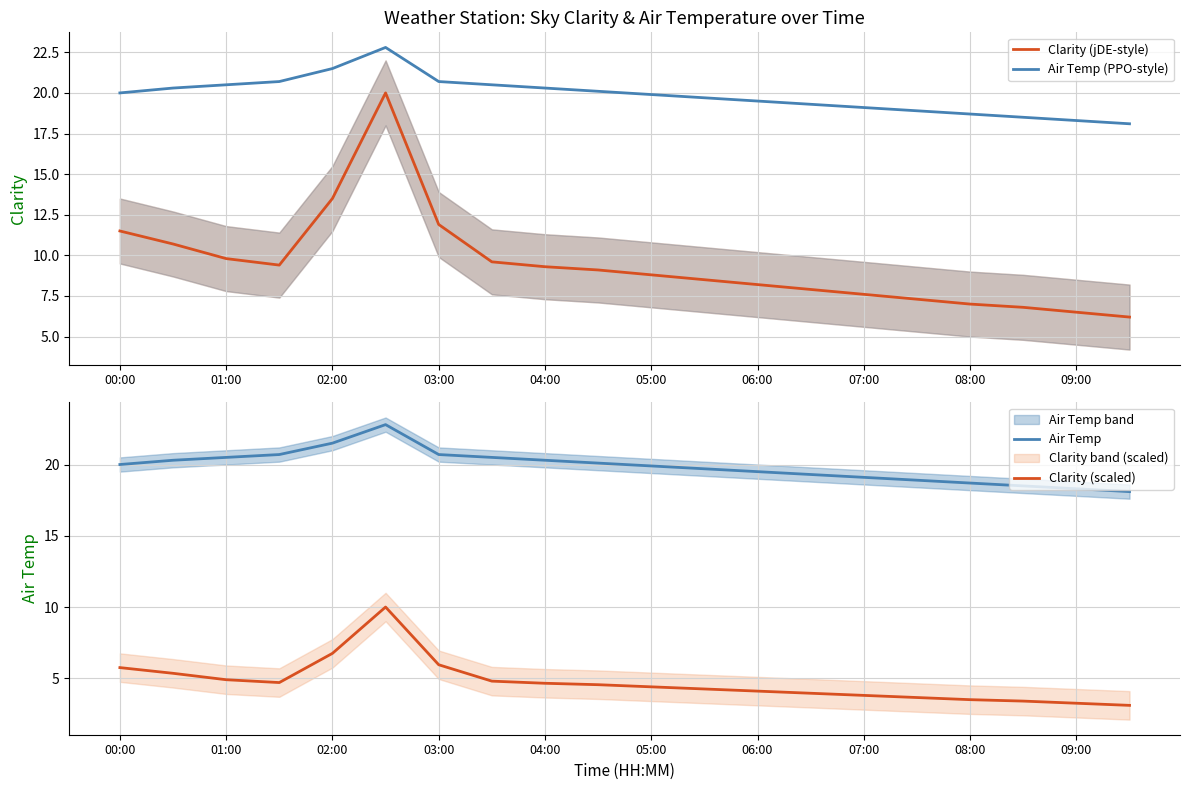

In Air Temp (PPO-style), how many points are higher than both neighbors (excluding endpoints)?

1